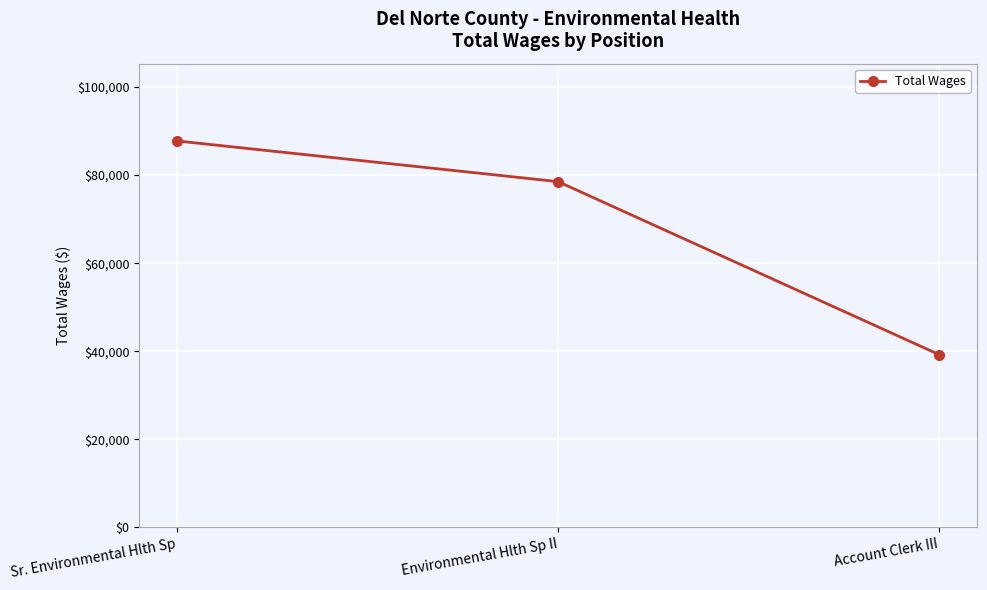

What is the minimum value shown in the chart?

39245